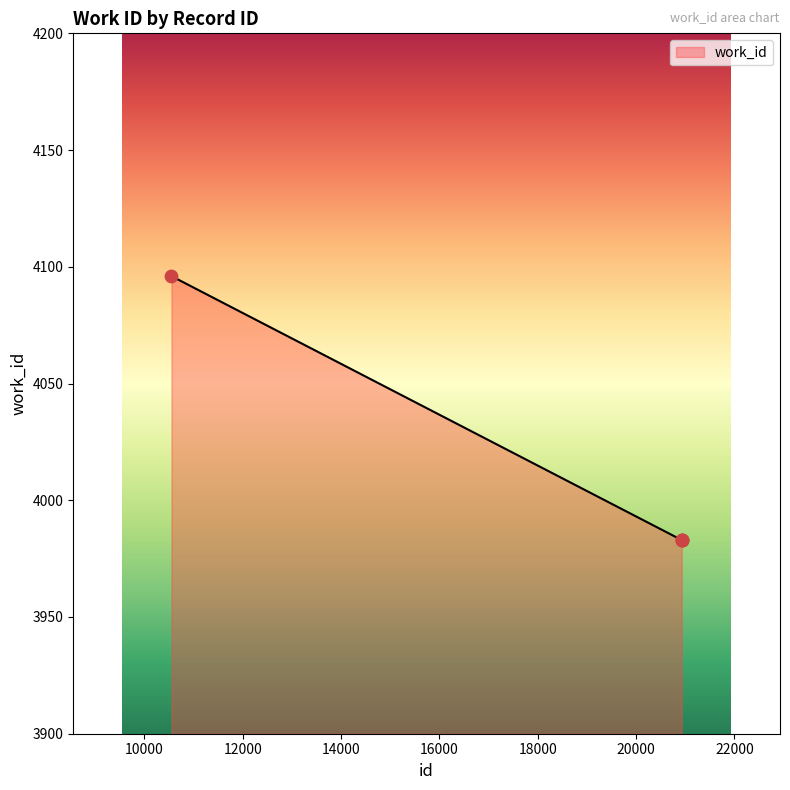

True or false: the data has more than 2 interior local peaks.

False